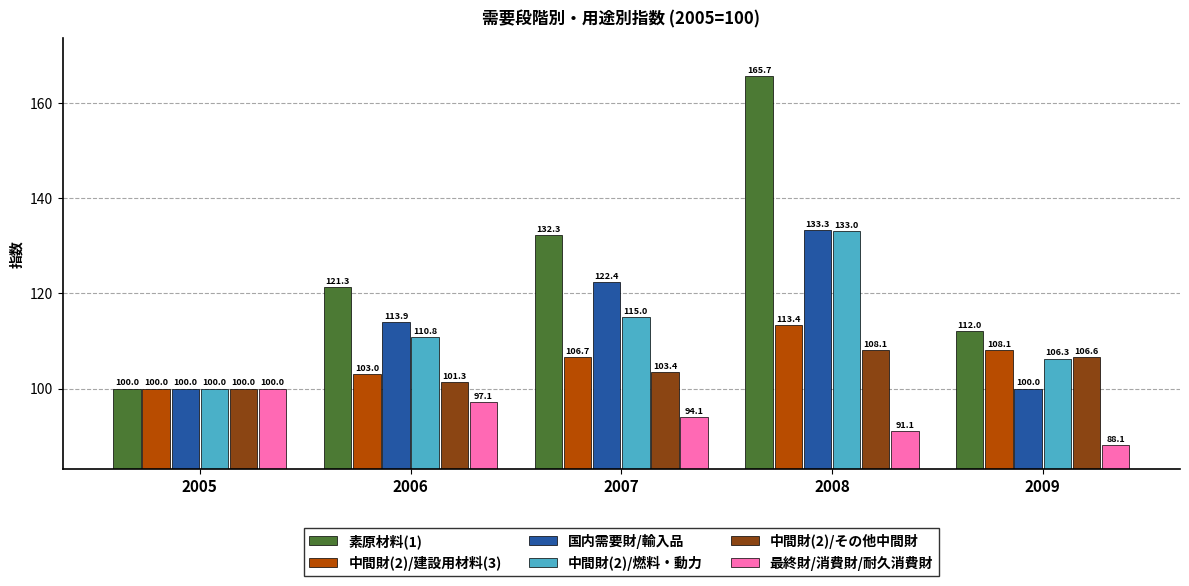

What is the difference between the maximum and minimum values in the 中間財(2)/その他中間財 series?

8.1